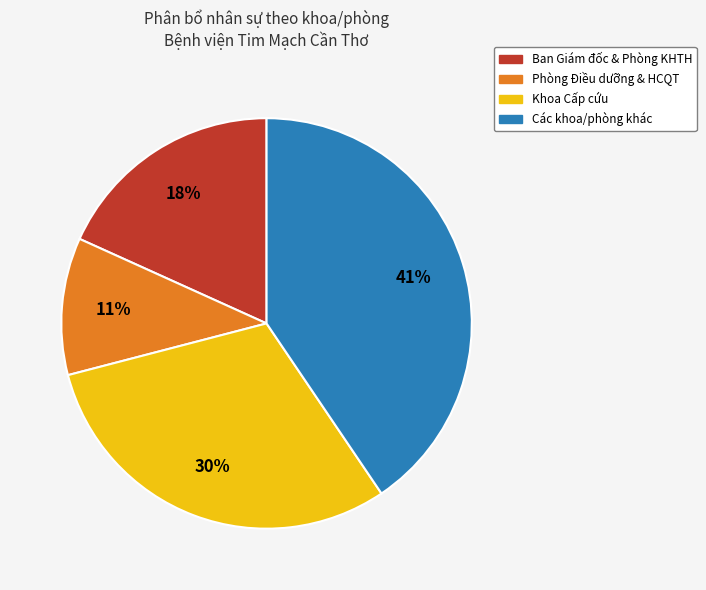

True or false: Phòng Điều dưỡng & HCQT accounts for 11% of the total.

True